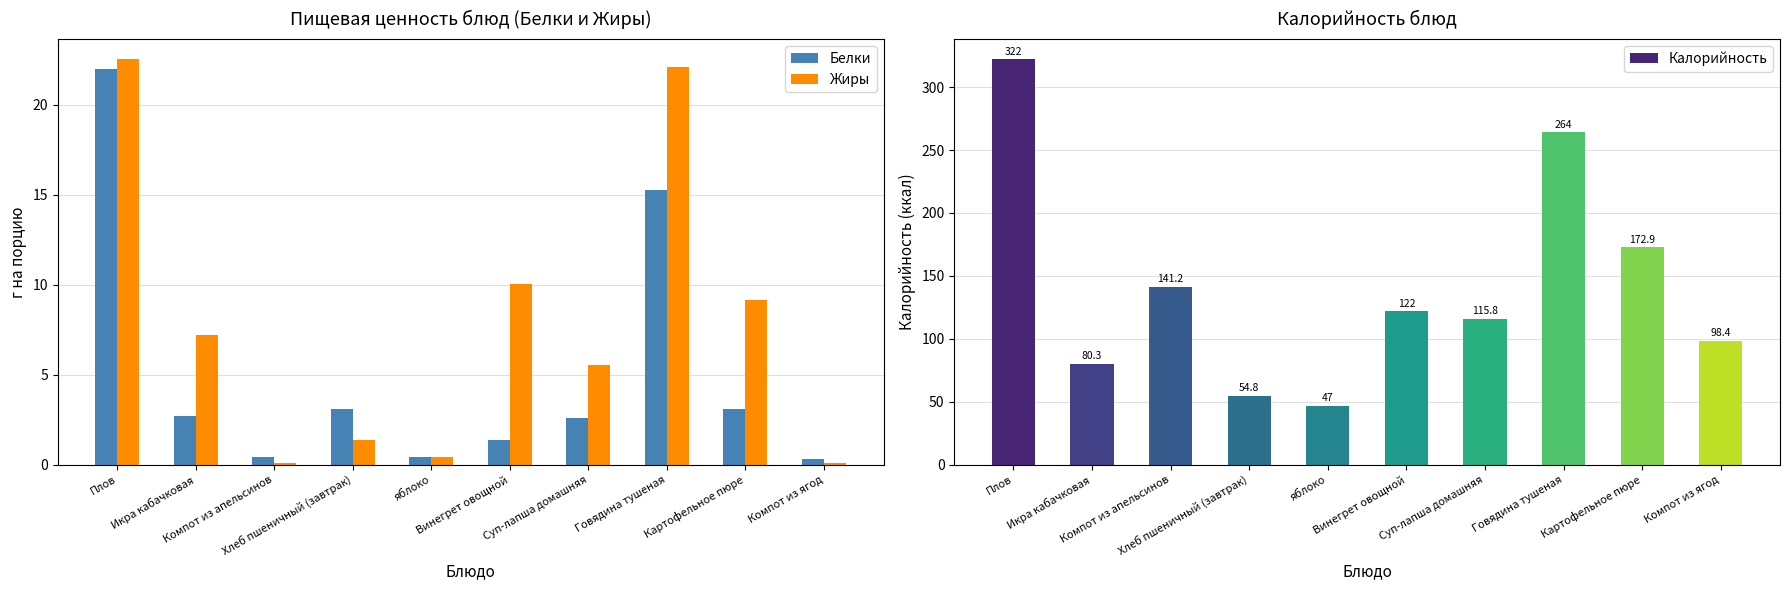

What is the greatest value displayed?

322.0